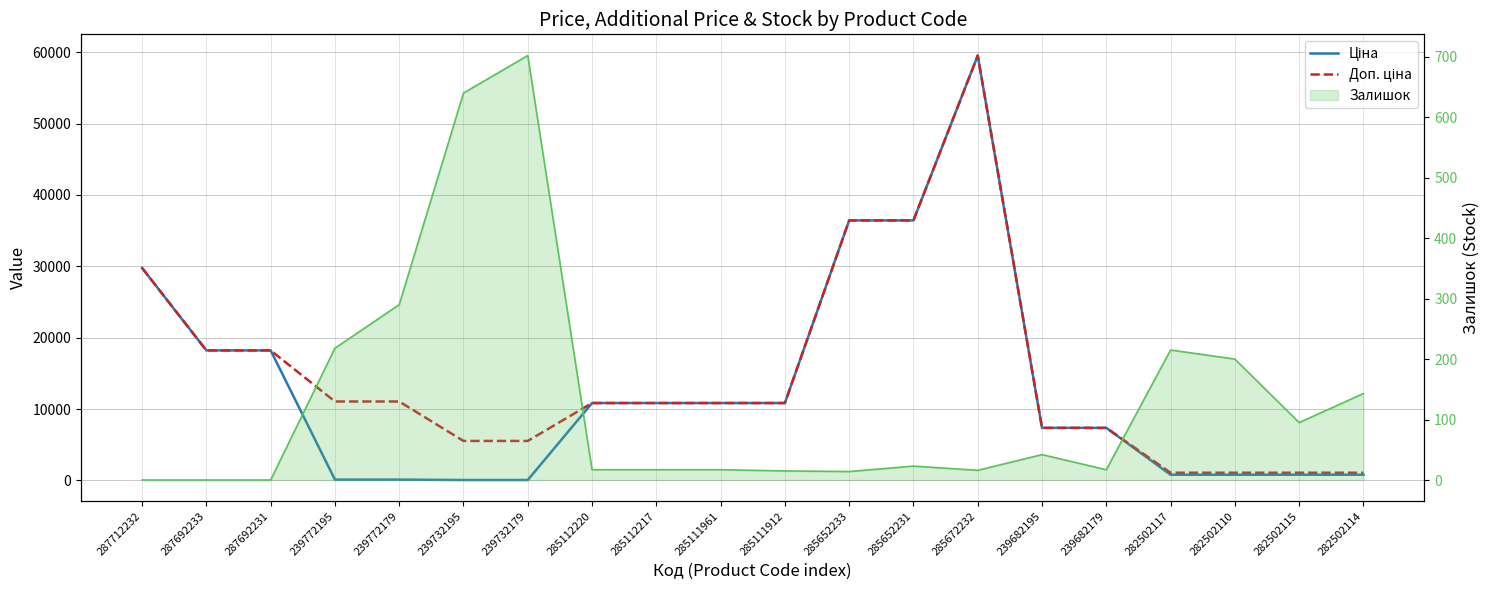

True or false: Залишок line and Ціна intersect in this chart.

True